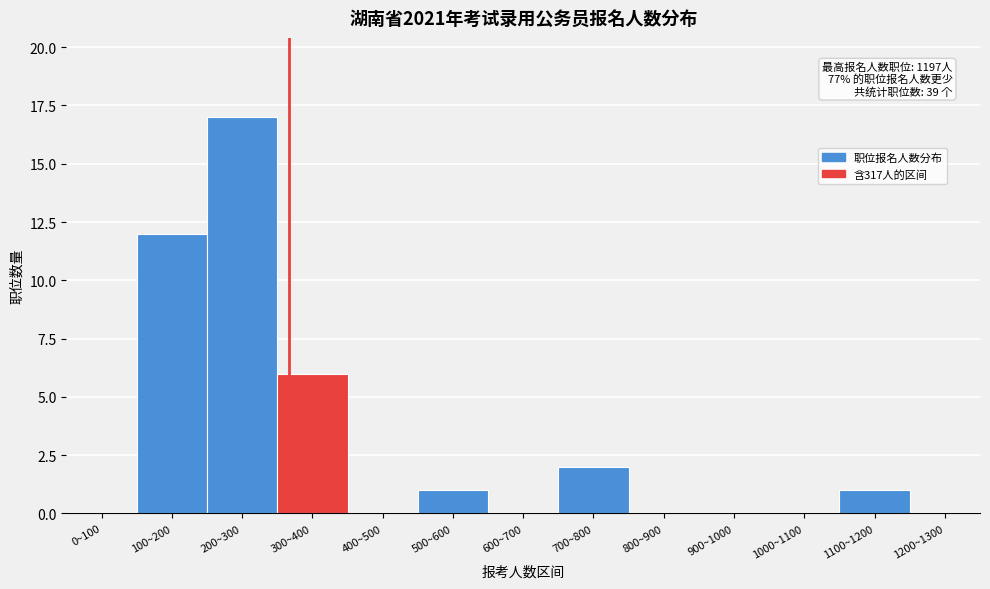

Reading left to right, extract all data points from this chart.

0~100=0	100~200=12	200~300=17	300~400=6	400~500=0	500~600=1	600~700=0	700~800=2	800~900=0	900~1000=0	1000~1100=0	1100~1200=1	1200~1300=0